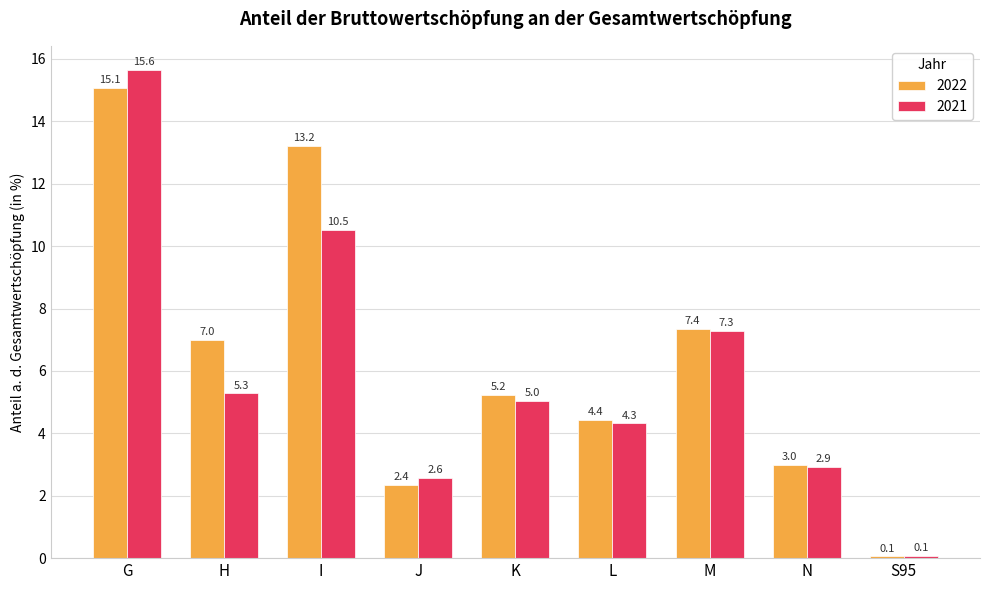

Is it true that 2021 equals 0.1 at S95?

True